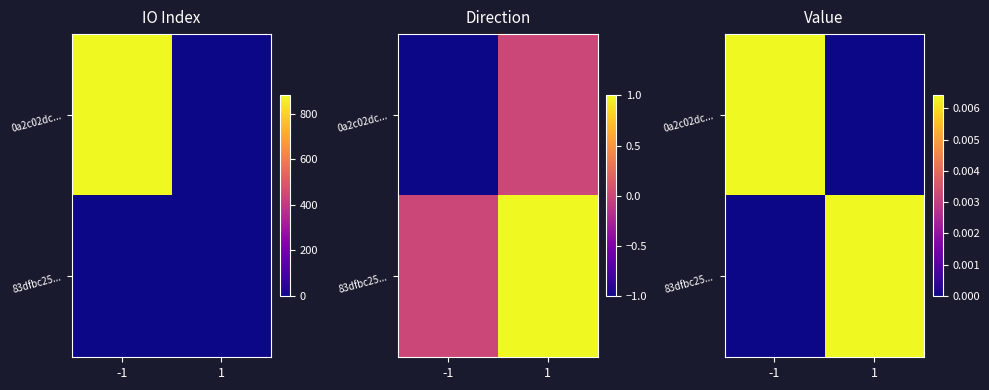

Which series changed the most between -1 and 1?

0a2c02dc...